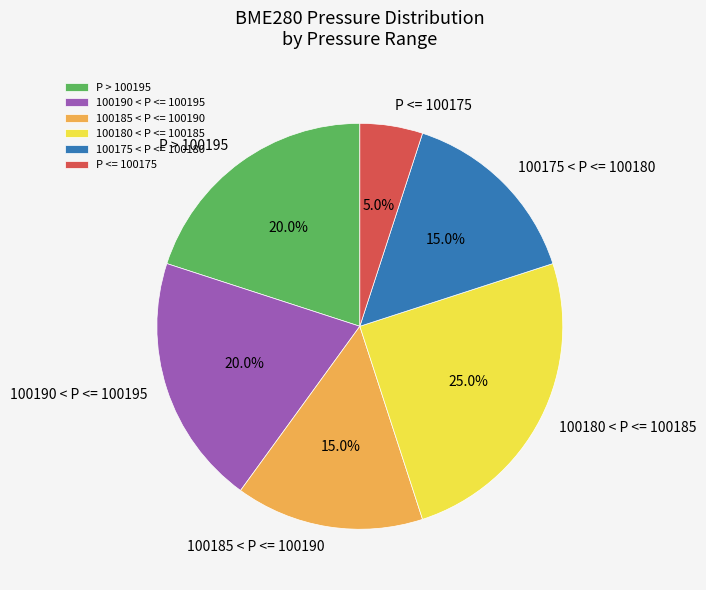

Does 100175 < P <= 100180 account for over 50% of the chart?

No